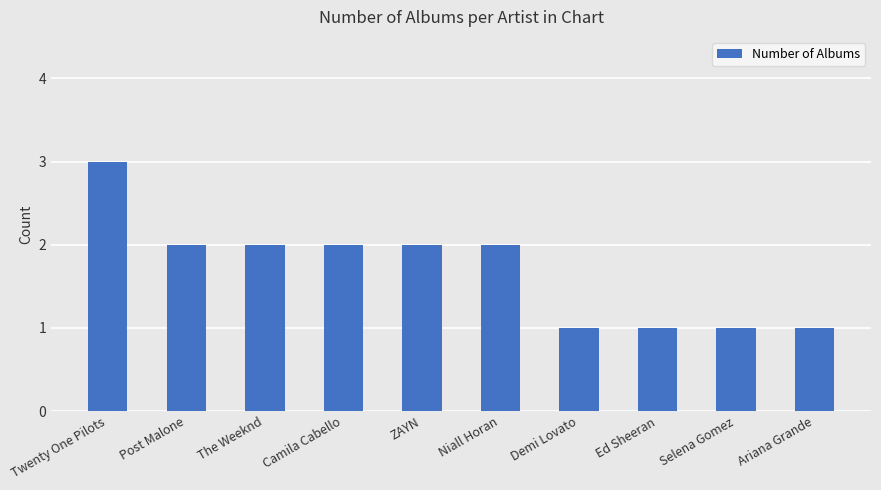

At which category does the chart reach its peak across all series?

Twenty One Pilots